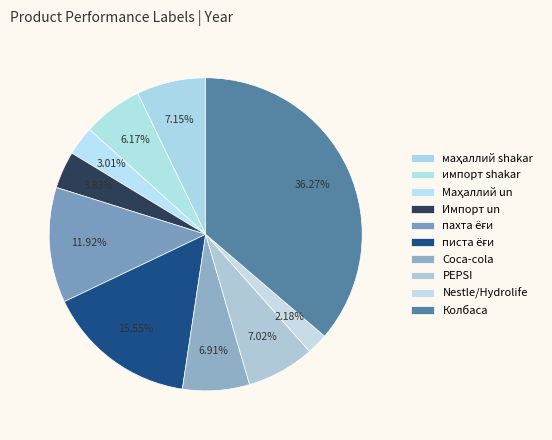

Is Импорт un the majority of the pie?

No